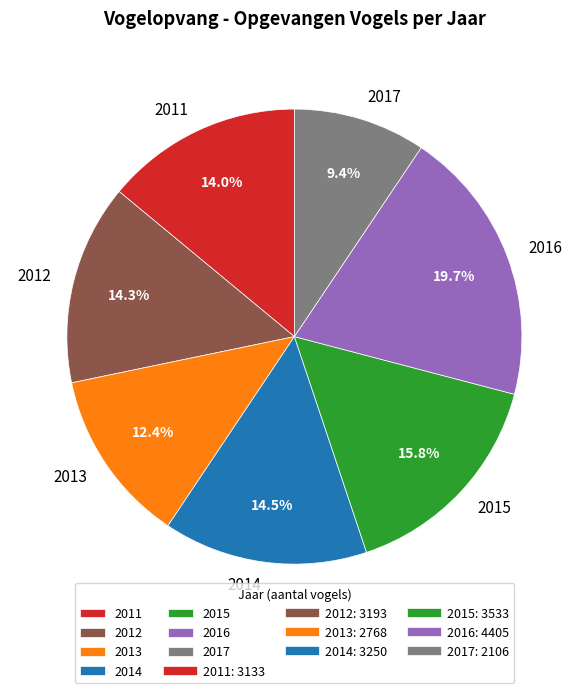

Combined, what portion of the pie is 2017 and 2013?

21.8%